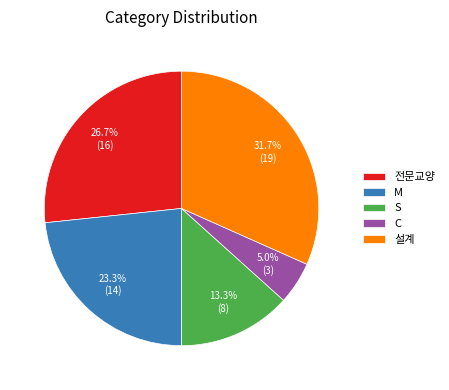

To the nearest percent, what is the difference between the 전문교양 and 설계 slice percentages?

5%